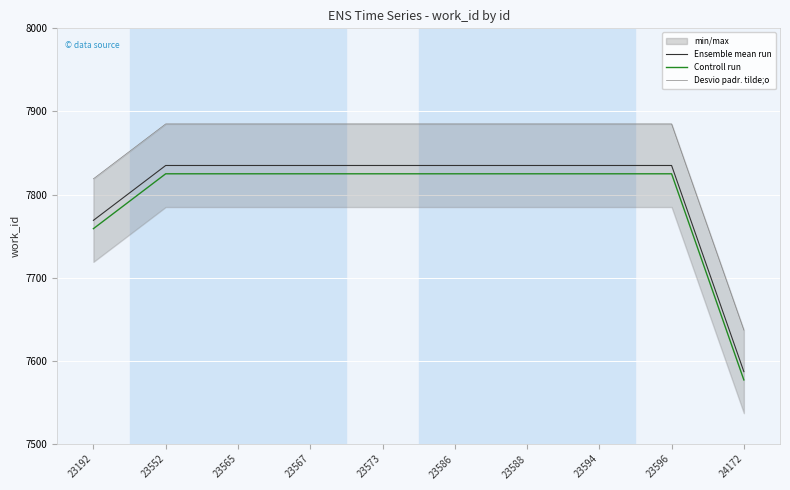

Is it true that Controll run equals 13689 at 23192?

False